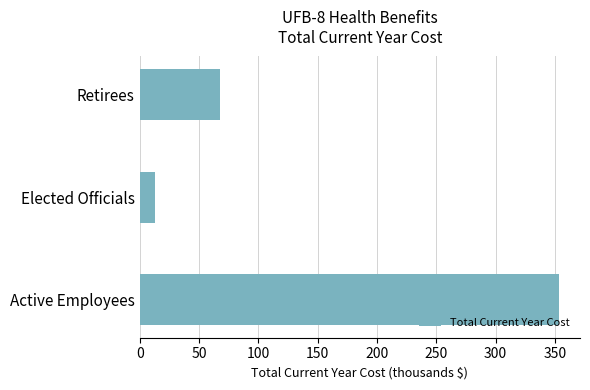

How many data points are above 67?

2